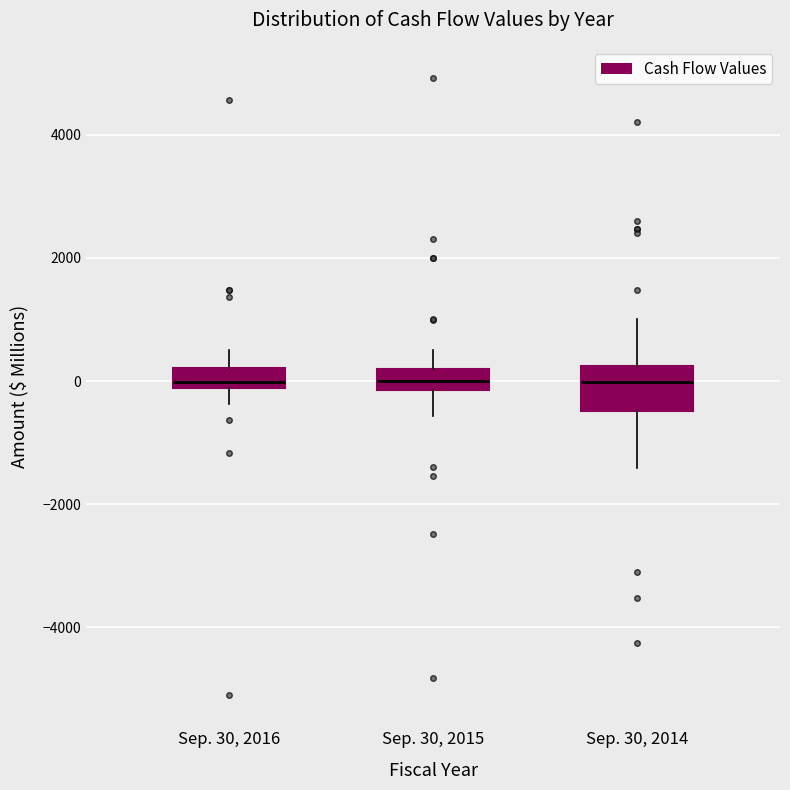

Reading left to right, transcribe this box plot: for each box, give where its median line is, the range the box spans, and where its two whiskers end, as read against the y-axis. The values are not printed on the chart, so give them approximately, as read against the axis.

Sep. 30, 2016: median 0, box -200 to 200, whiskers -400 to 600
Sep. 30, 2015: median 0, box -200 to 200, whiskers -600 to 600
Sep. 30, 2014: median 0, box -400 to 200, whiskers -1400 to 1000